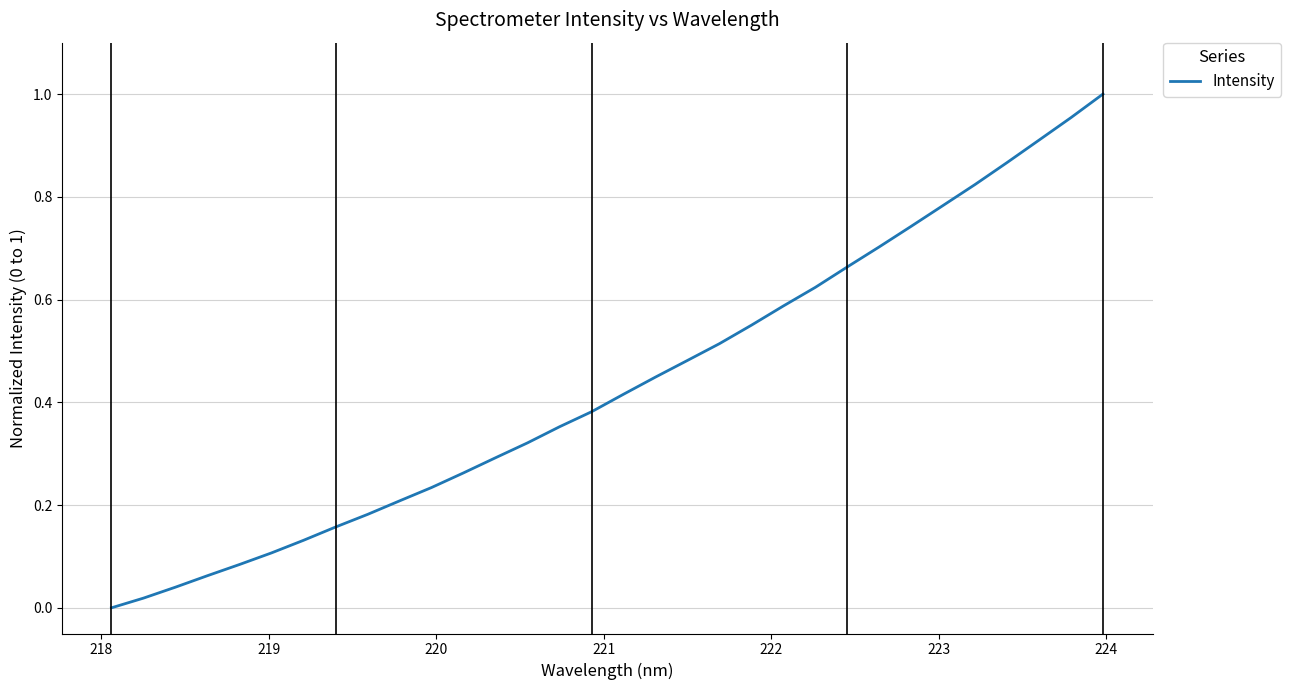

How many lines are shown in the chart?

1